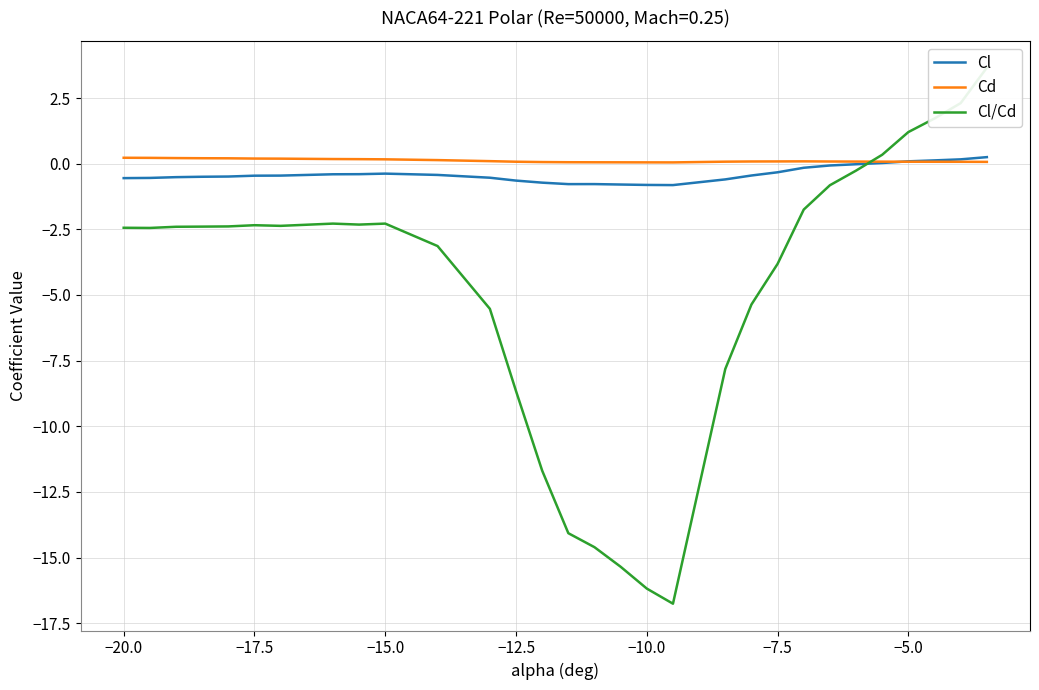

True or false: Cl has a value of 0.1 at −5.0.

True